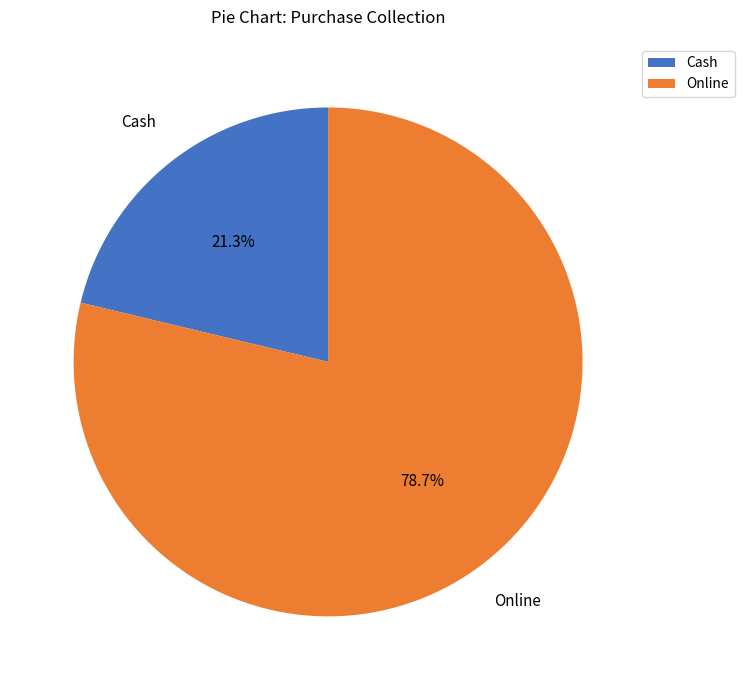

Is there a majority slice in this chart?

Yes